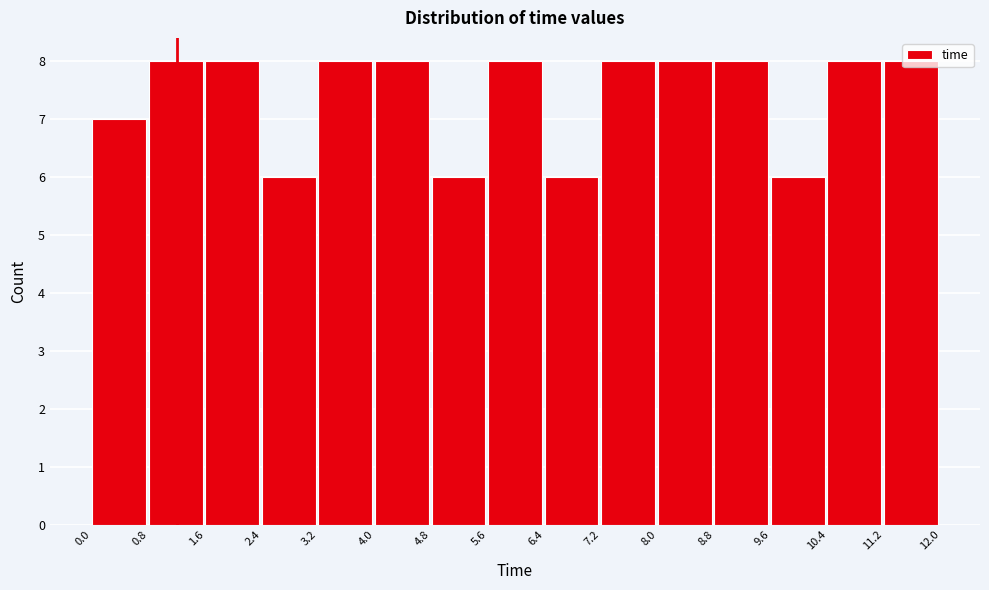

Reading left to right, transcribe this chart: for each bar, give the range it covers on the x-axis and its height. The values are not printed on the chart, so give them approximately, as read against the axis.

0.0 to 0.8: 7
0.8 to 1.6: 8
1.6 to 2.4: 8
2.4 to 3.2: 6
3.2 to 4.0: 8
4.0 to 4.8: 8
4.8 to 5.6: 6
5.6 to 6.4: 8
6.4 to 7.2: 6
7.2 to 8.0: 8
8.0 to 8.8: 8
8.8 to 9.6: 8
9.6 to 10.4: 6
10.4 to 11.2: 8
11.2 to 12.0: 8